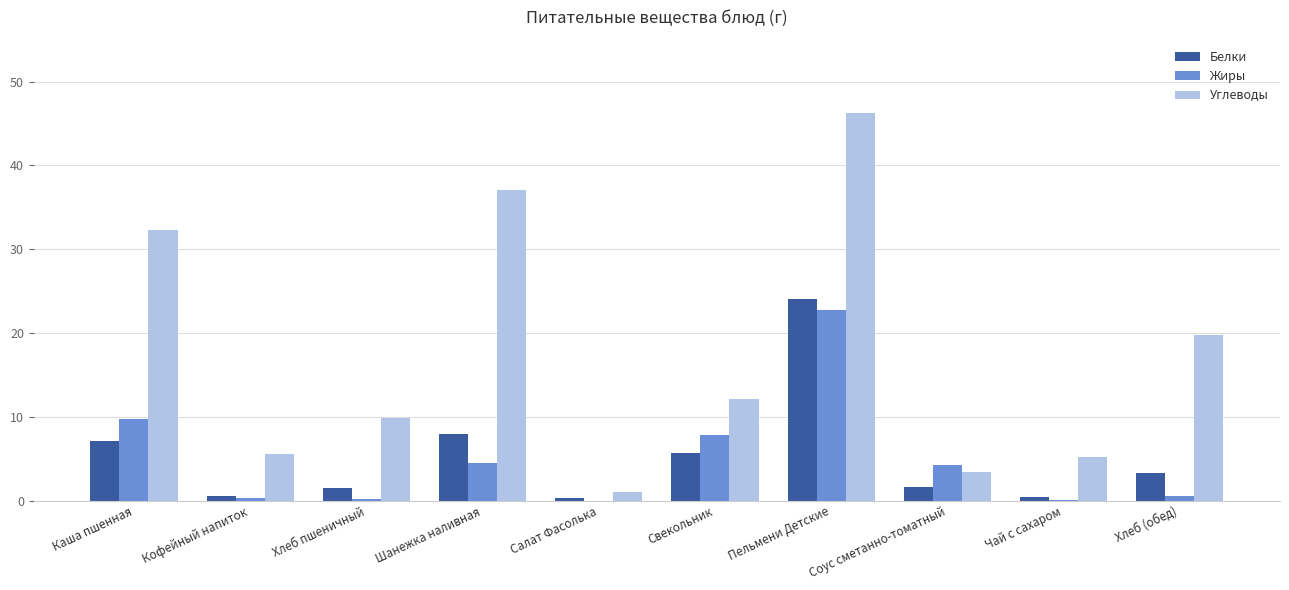

At which label is Углеводы closest to 23?

Хлеб (обед)